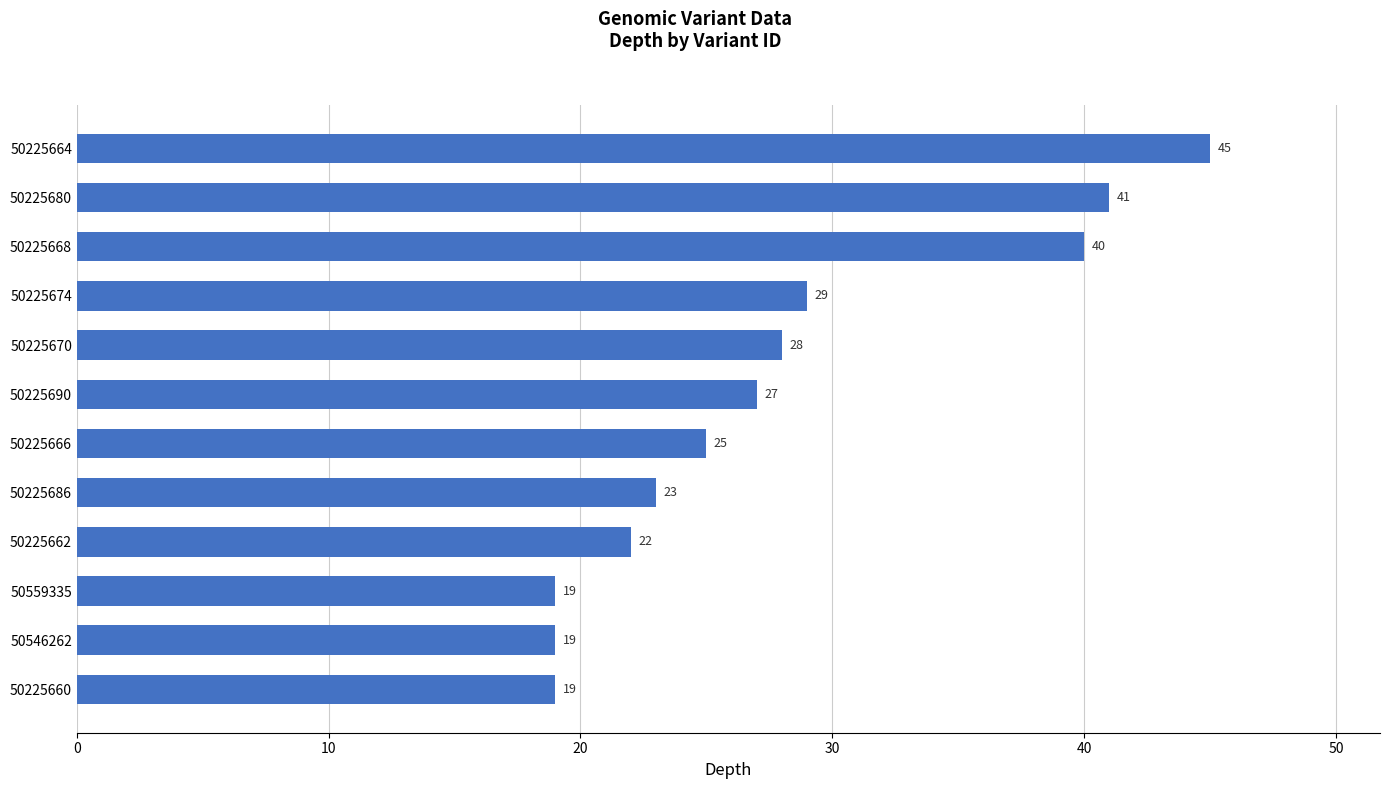

What is the sum of all values?

337